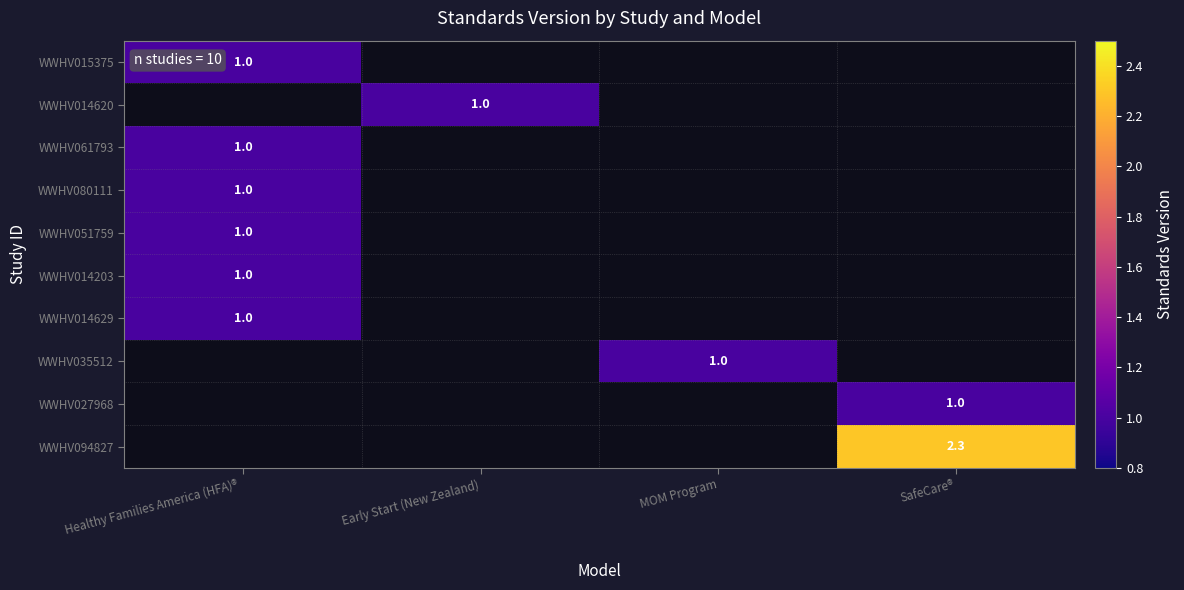

How many data points does each series have?

4